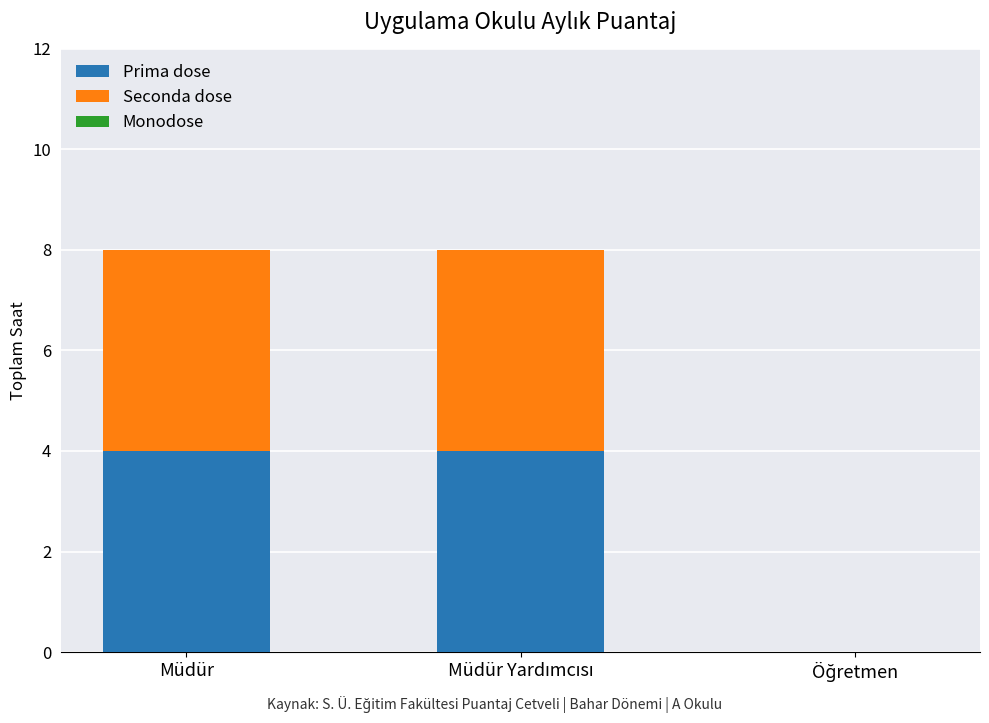

Does the chart contain stacked bars?

Yes